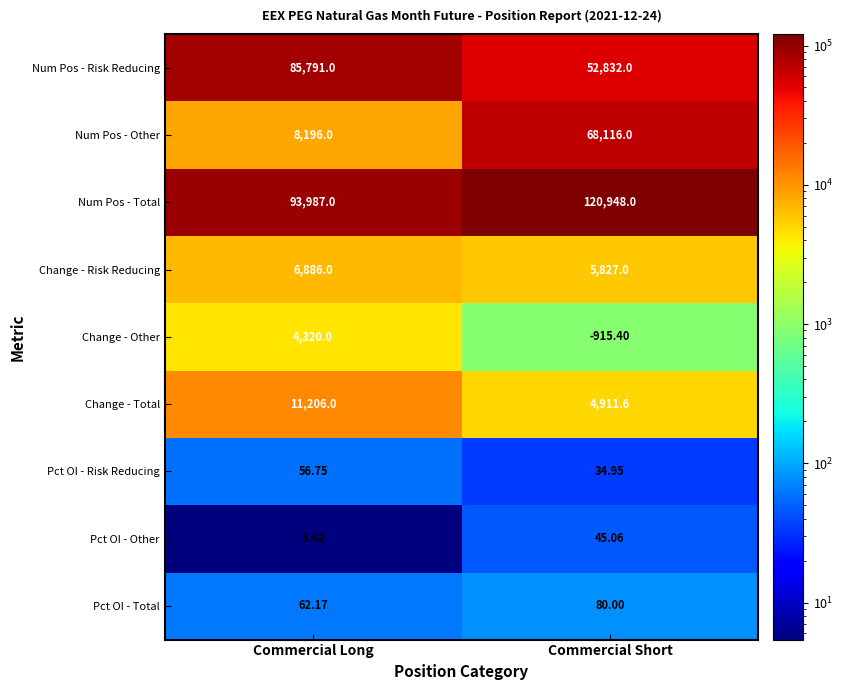

Which series has the largest total across all categories?

Num Pos - Total